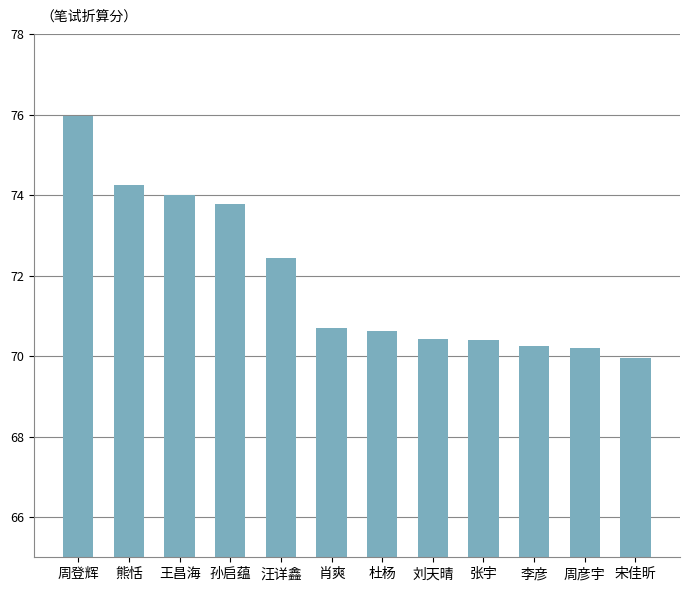

What is the value of the 12th bar from the left?

70.0